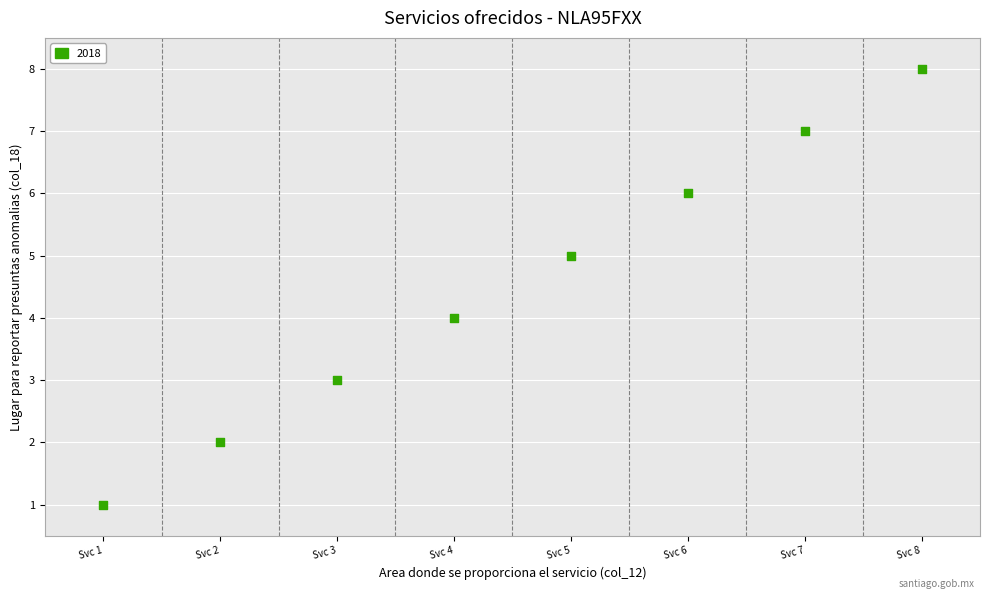

What is the range of X values (max minus min)?

7